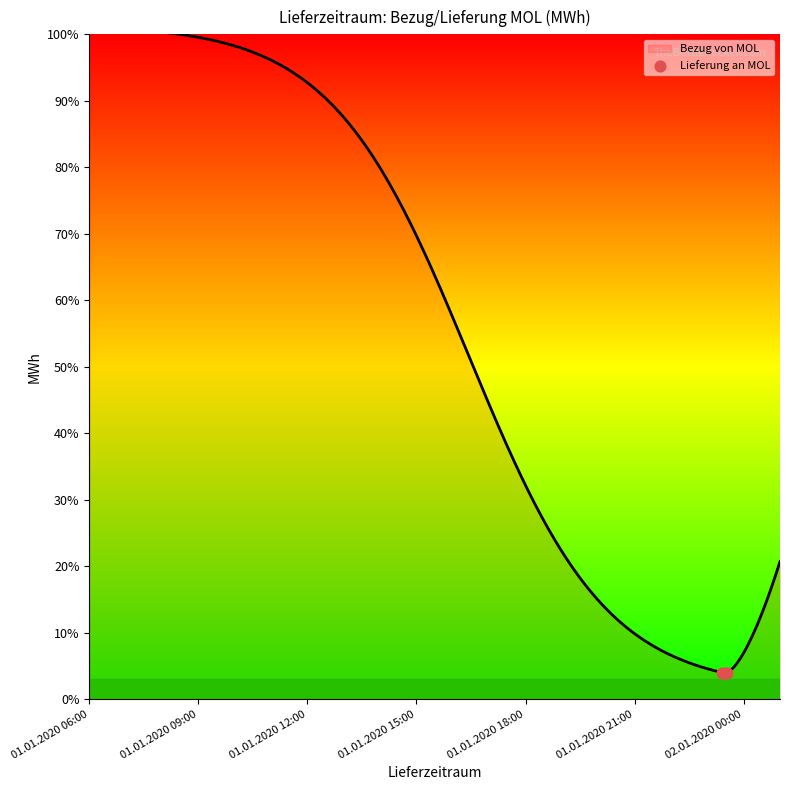

Approximately how many times larger is the value at 01.01.2020 12:00 compared to 01.01.2020 06:00?

1.0